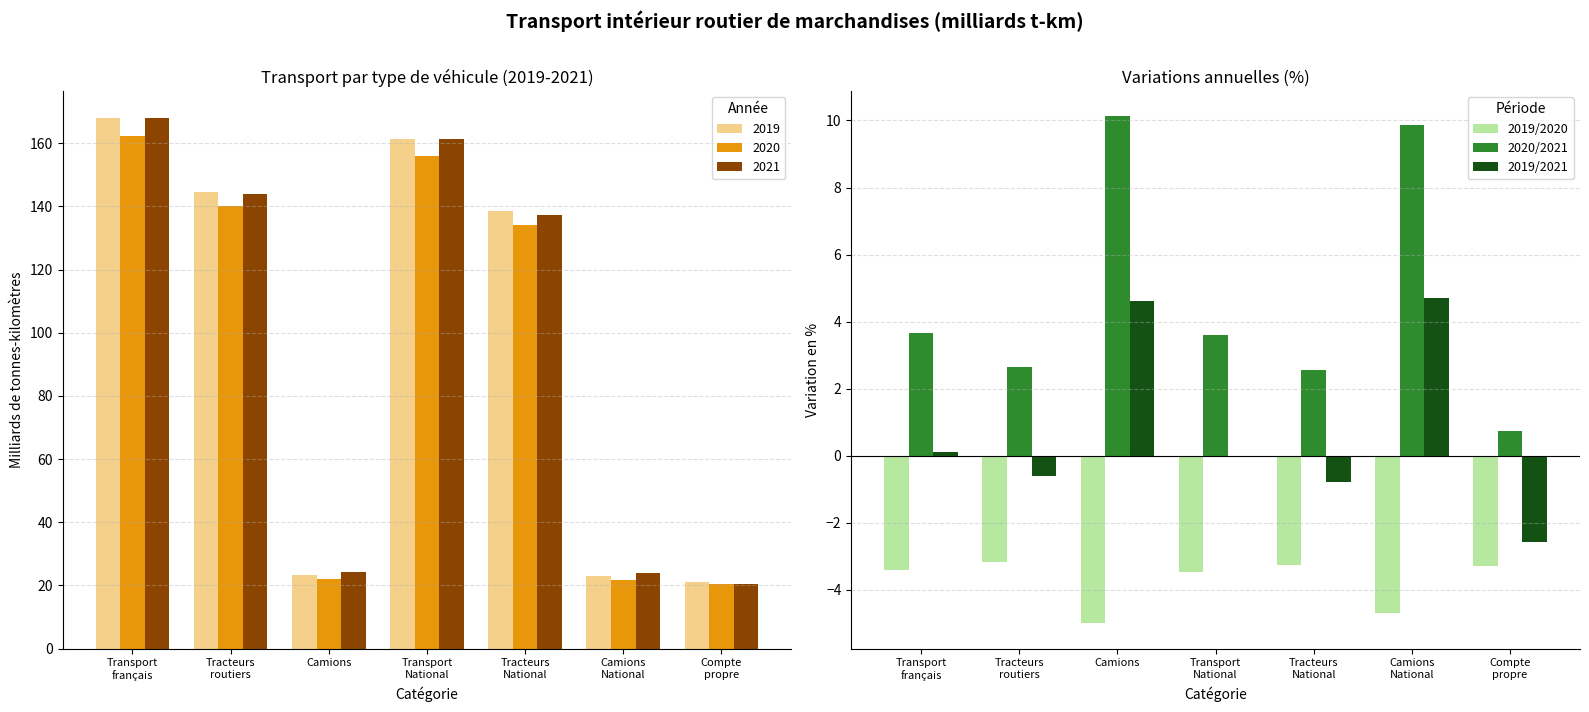

How many values in the 2020/2021 series are below 3?

3